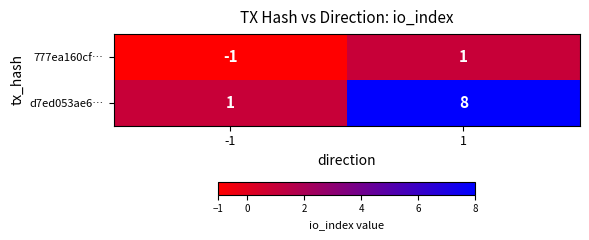

What is the spread (max minus min) of values at 1?

7